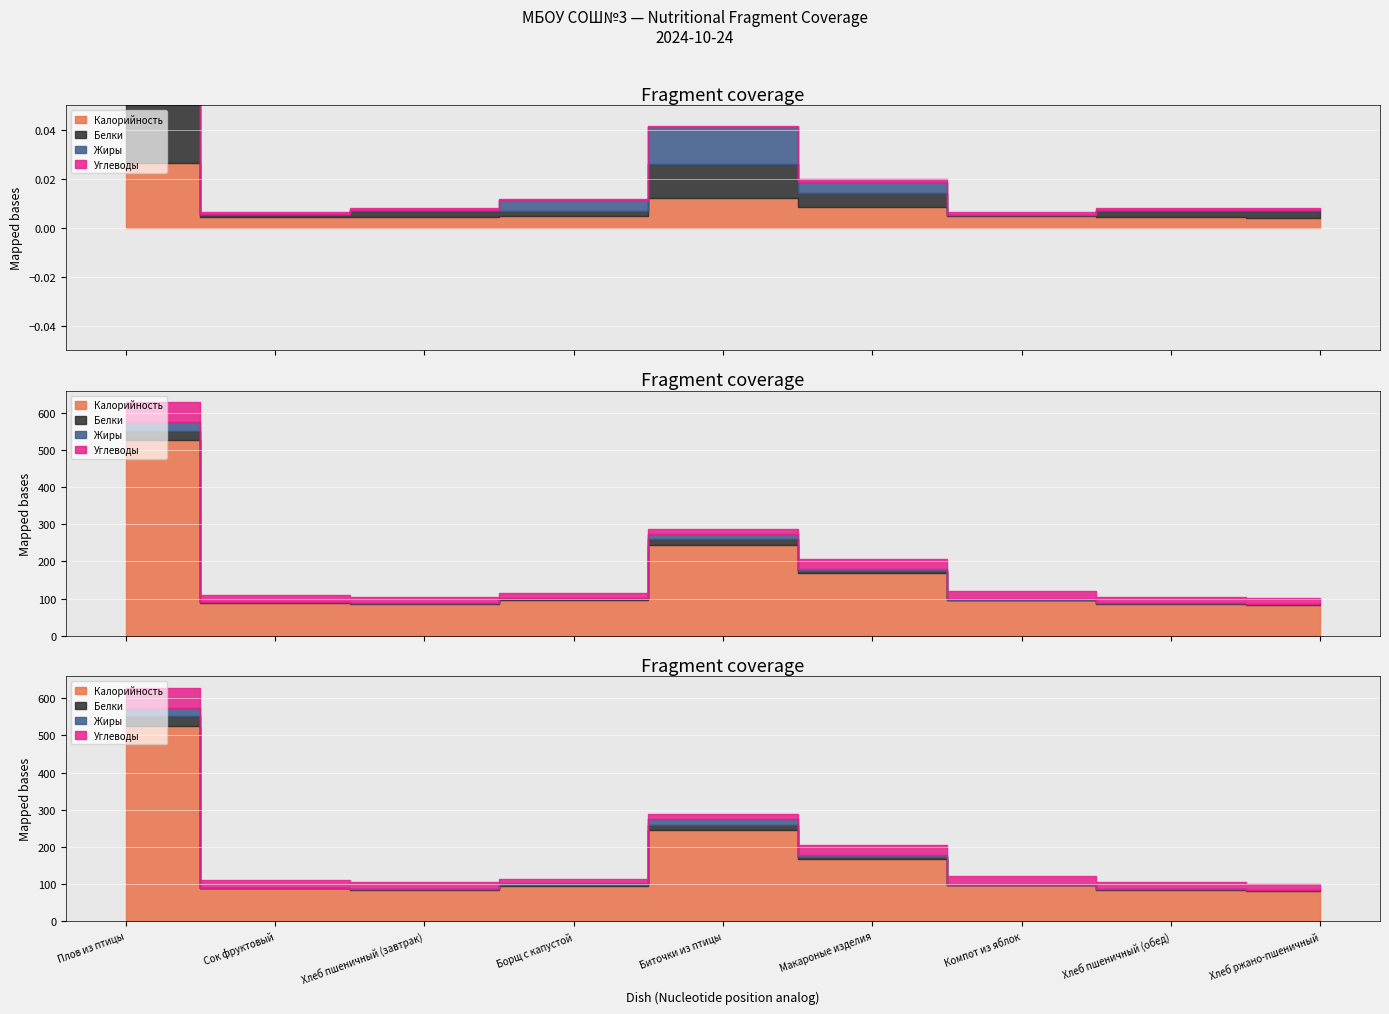

Between Плов из птицы and Компот из яблок, which series saw the biggest shift?

Калорийность